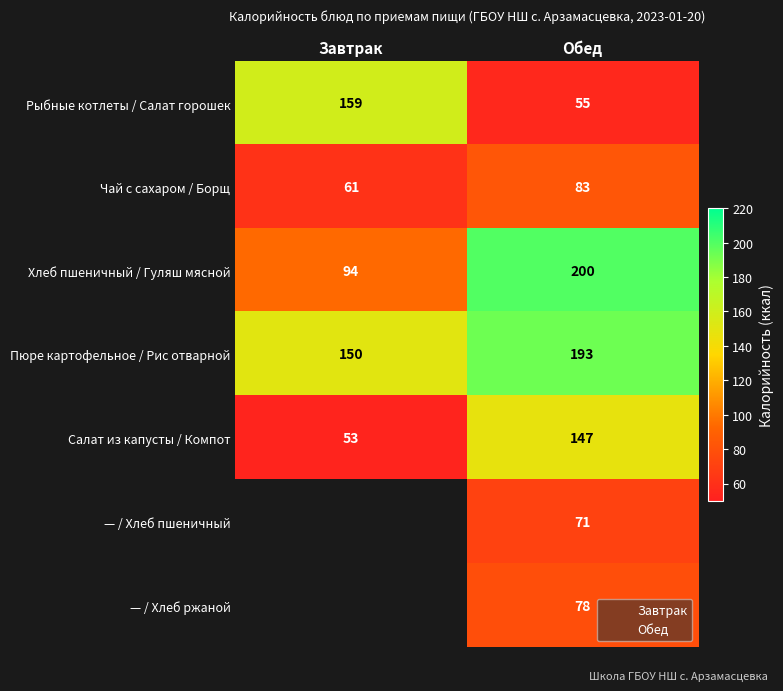

At Обед, list the series in order from largest to smallest.

Хлеб пшеничный / Гуляш мясной, Пюре картофельное / Рис отварной, Салат из капусты / Компот, Чай с сахаром / Борщ, — / Хлеб ржаной, — / Хлеб пшеничный, Рыбные котлеты / Салат горошек